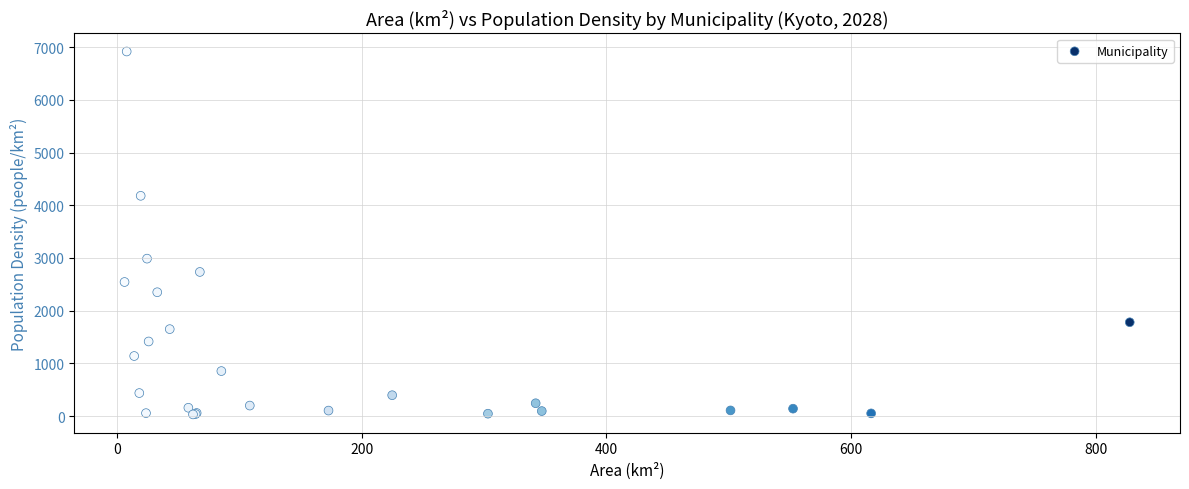

What Y value in the scatter plot is closest to 3474?

2987.6